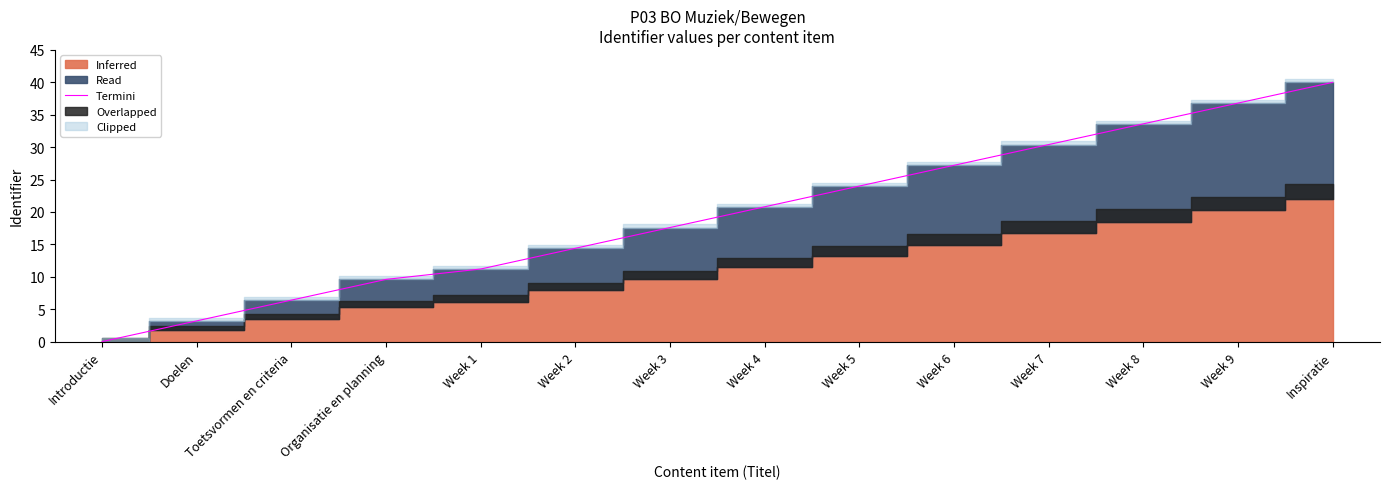

Reading left to right, transcribe all the data shown in this chart.

0.0	3.2	6.4	9.6	11.2	14.4	17.6	20.8	24.0	27.2	30.4	33.6	36.8	40.0